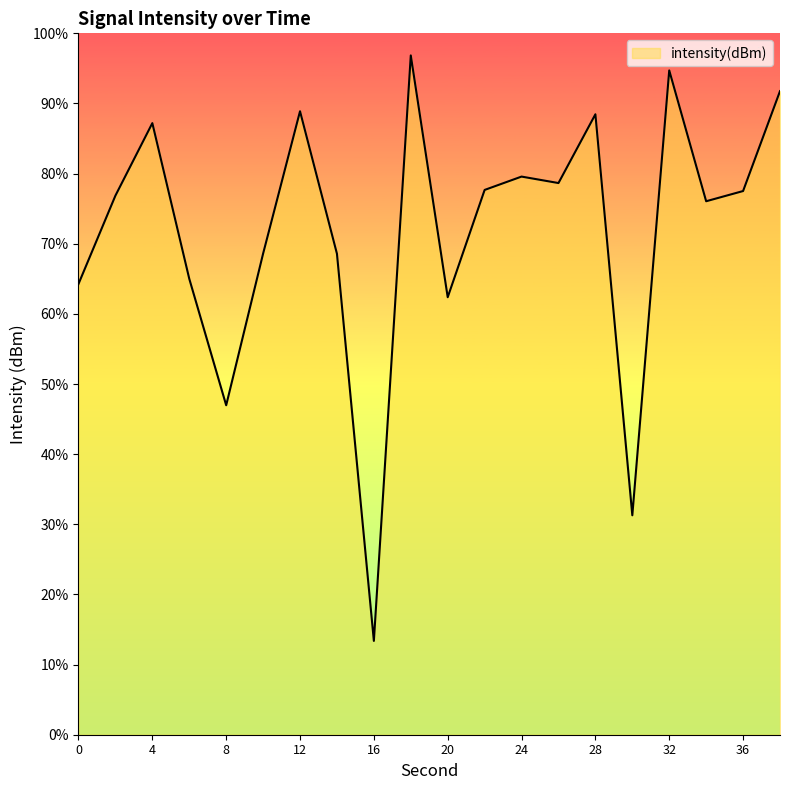

How many categories are shown in the chart?

20